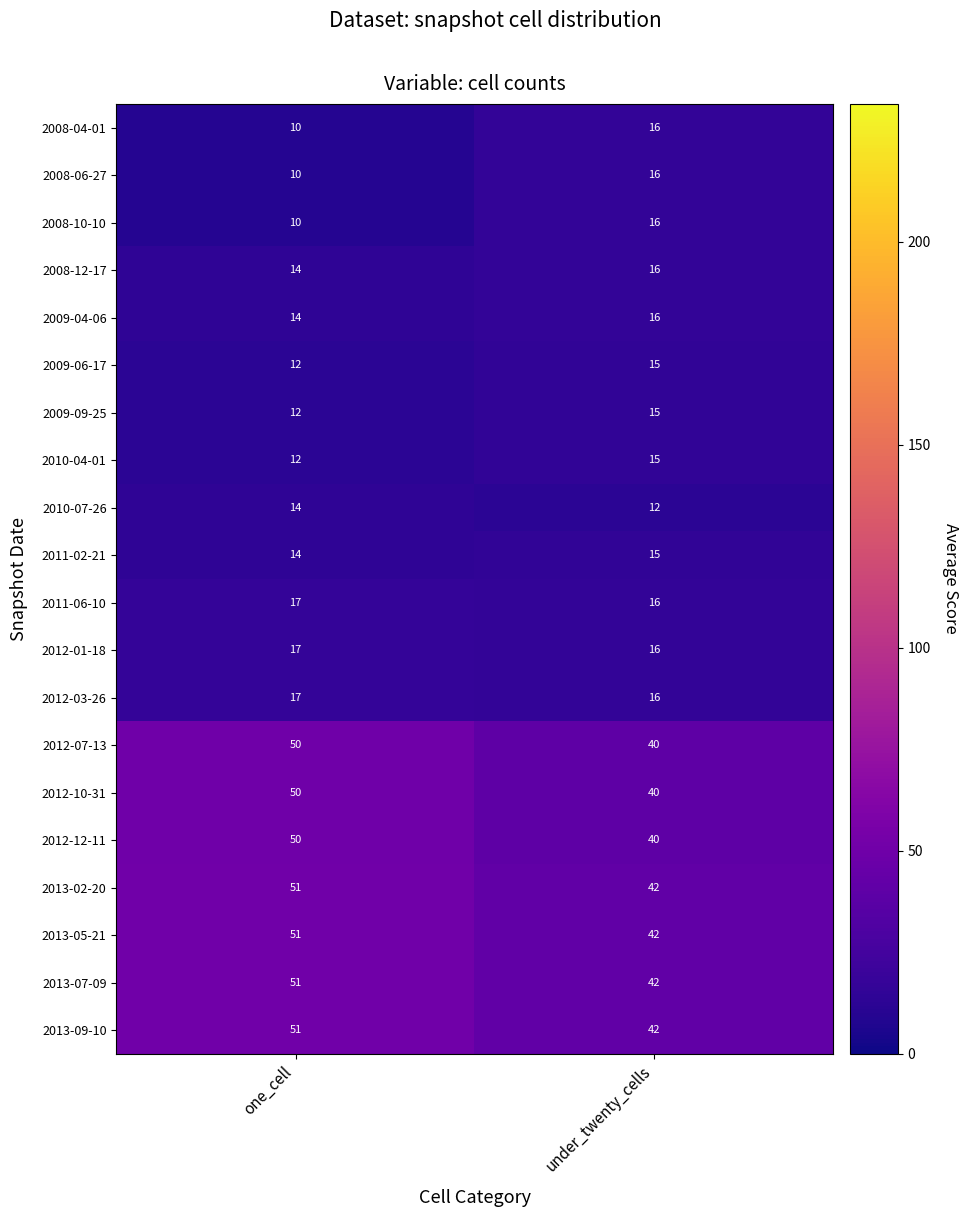

What is the minimum value shown in the chart?

10